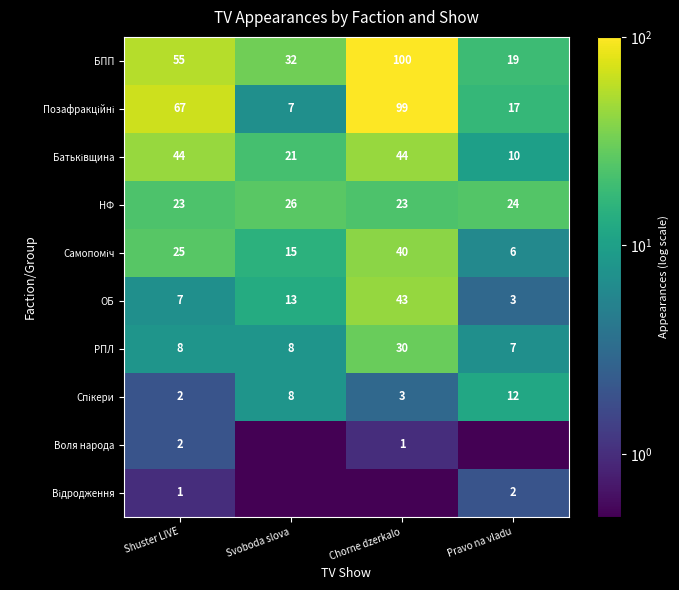

What is the difference between the second highest and minimum values in the ОБ series?

10.0